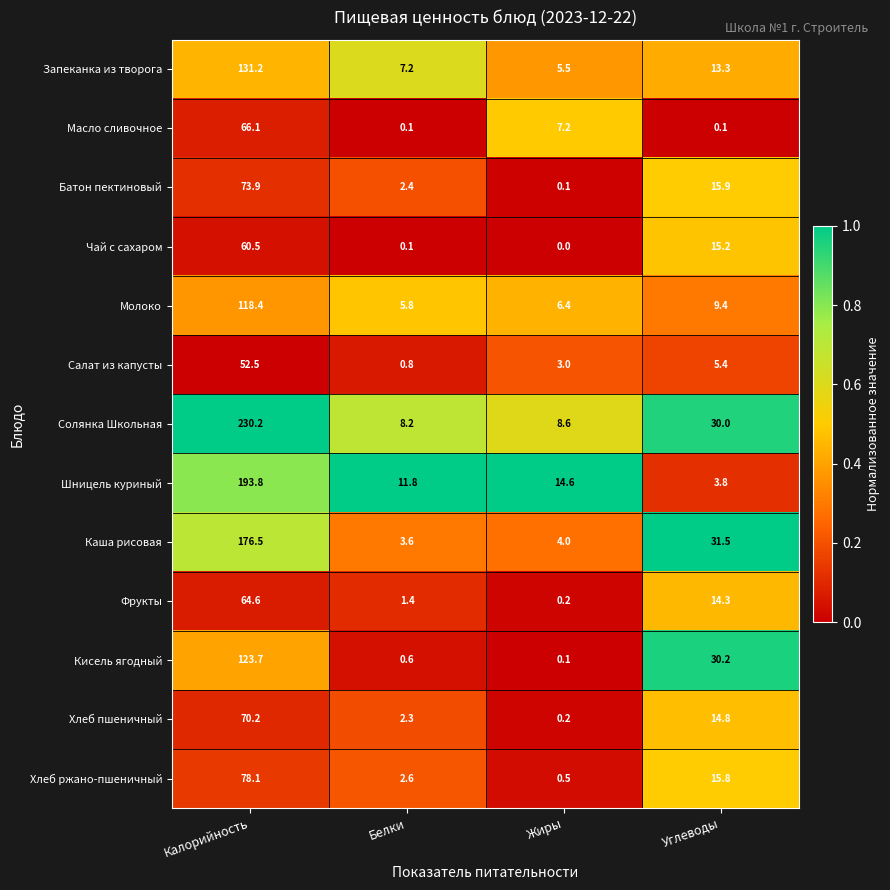

What is the lowest value of the Салат из капусты series?

0.8